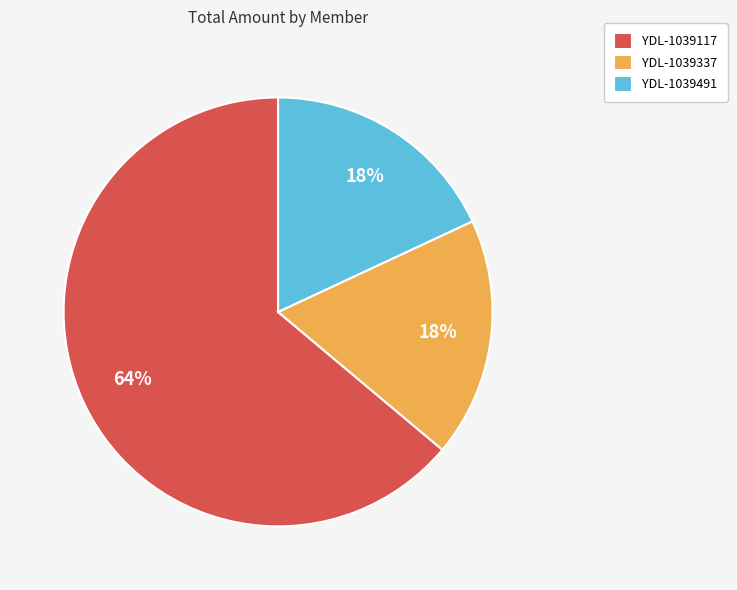

True or false: YDL-1039491 accounts for 11% of the total.

False